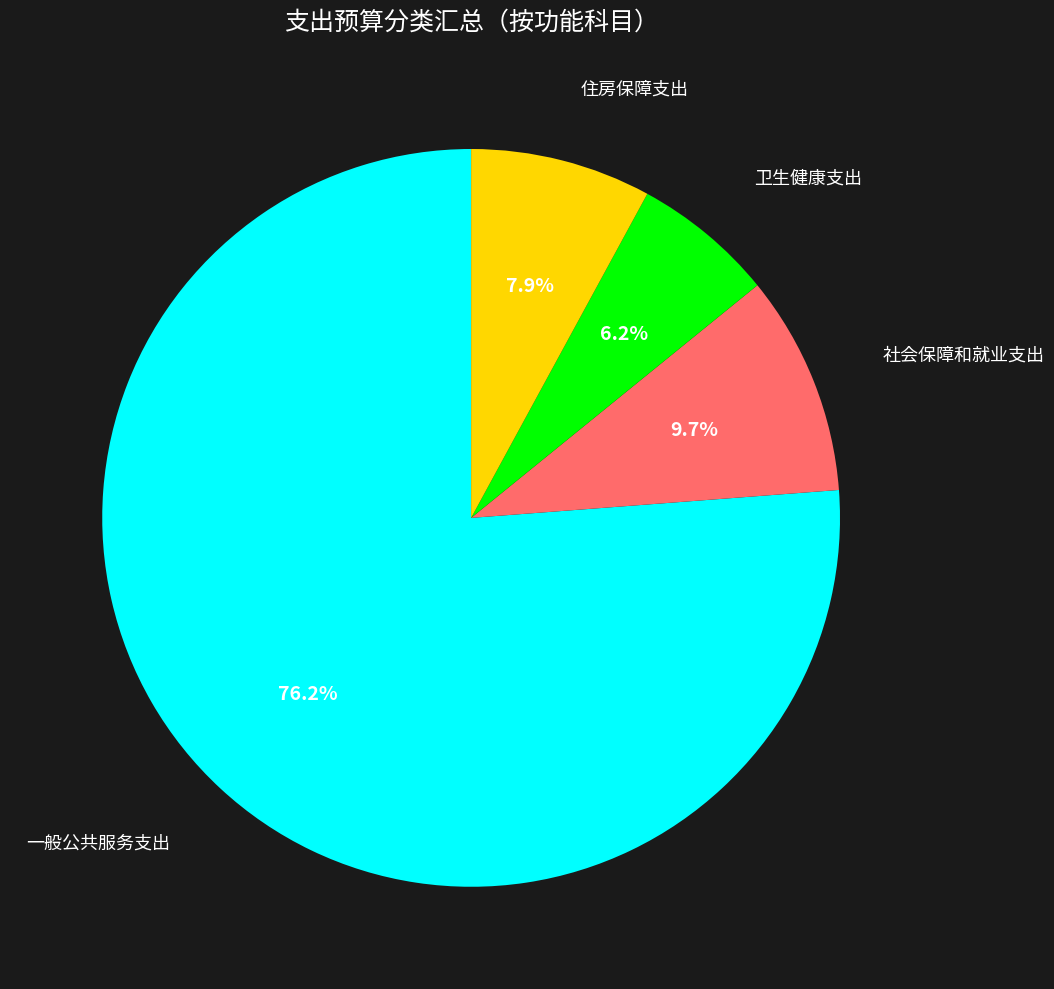

What is the largest slice in the pie chart?

一般公共服务支出